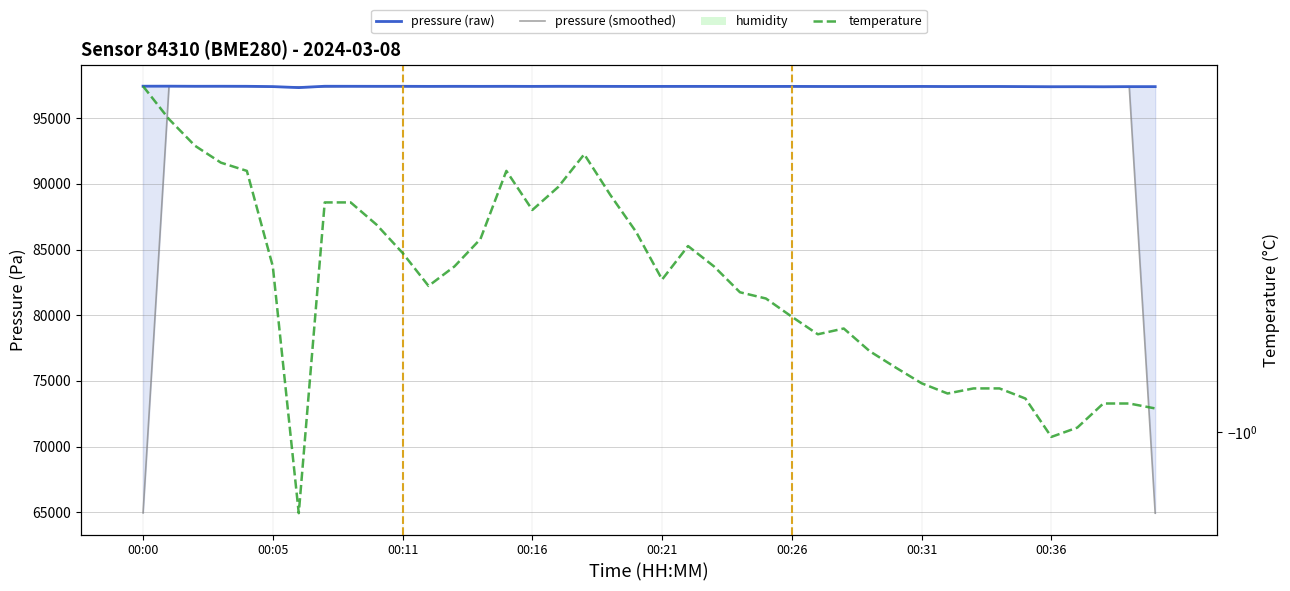

Reading right to left, list all the values displayed in this chart.

pressure (raw): 97402.5	97401.6	97391.1	97398.2	97393.8	97403.3	97413.8	97413.8	97409.4	97419.0	97412.8	97415.4	97412.7	97415.3	97420.5	97417.8	97419.6	97421.2	97422.1	97421.3	97419.4	97422.8	97426.2	97428.0	97422.0	97427.1	97423.8	97426.5	97422.2	97427.3	97426.4	97428.9	97431.6	97327.8	97405.5	97428.0	97432.3	97429.7	97438.4	97435.7
pressure (smoothed): 64934.7	97398.4	97397.0	97394.4	97398.5	97403.6	97410.3	97412.3	97414.1	97413.7	97415.7	97413.6	97414.5	97416.2	97417.9	97419.3	97419.6	97421.0	97421.5	97420.9	97421.2	97422.8	97425.7	97425.4	97425.7	97424.3	97425.8	97424.1	97425.3	97425.3	97427.6	97429.0	97396.1	97388.3	97387.1	97422.0	97430.0	97433.5	97434.6	64958.0
humidity: 6.3	5.4	5.3	6.5	7.9	7.6	5.4	4.9	5.0	6.3	3.2	3.6	5.2	4.5	4.6	3.1	2.8	1.5	2.7	1.6	0.0	0.4	2.2	2.1	1.7	3.1	1.8	2.7	4.1	4.1	3.9	2.1	2.7	1.8	1.5	2.1	0.6	2.8	1.7	2.7
temperature: -0.9	-0.9	-0.9	-1.0	-1.0	-0.9	-0.9	-0.9	-0.9	-0.9	-0.9	-0.8	-0.8	-0.8	-0.8	-0.8	-0.7	-0.7	-0.7	-0.7	-0.7	-0.6	-0.6	-0.6	-0.6	-0.6	-0.7	-0.7	-0.7	-0.7	-0.6	-0.6	-0.6	-1.2	-0.7	-0.6	-0.6	-0.5	-0.5	-0.5